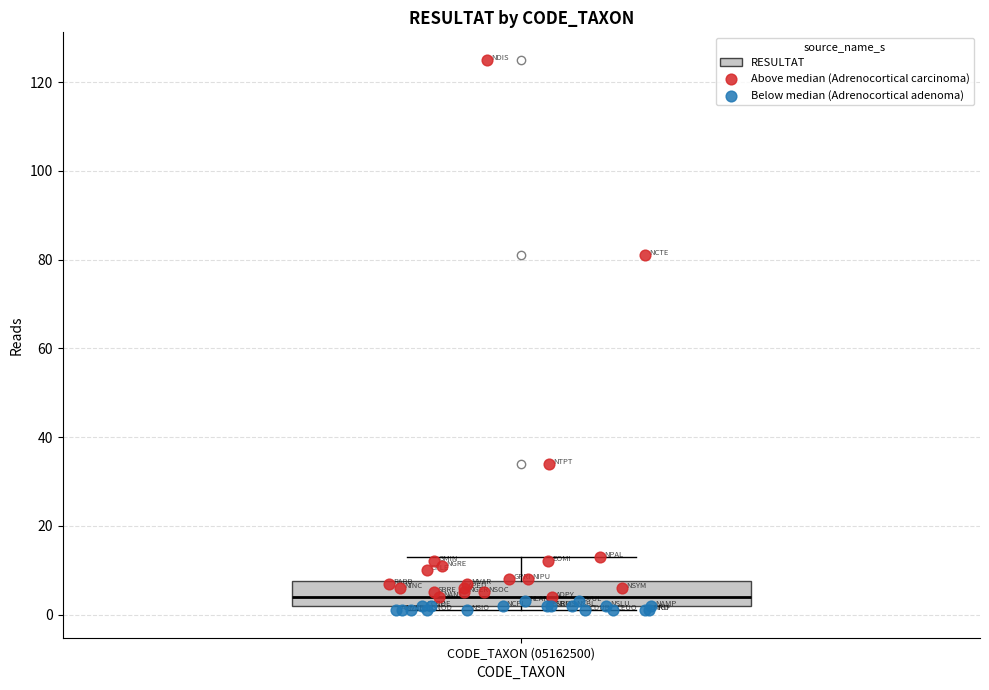

Read this box plot against the y-axis: the position of the median line, the range covered by the box, and the ends of both whiskers. The values are not printed on the chart, so give them approximately, as read against the axis.

median 4, box 2 to 8, whiskers 2 (just below the box's lower edge) to 14